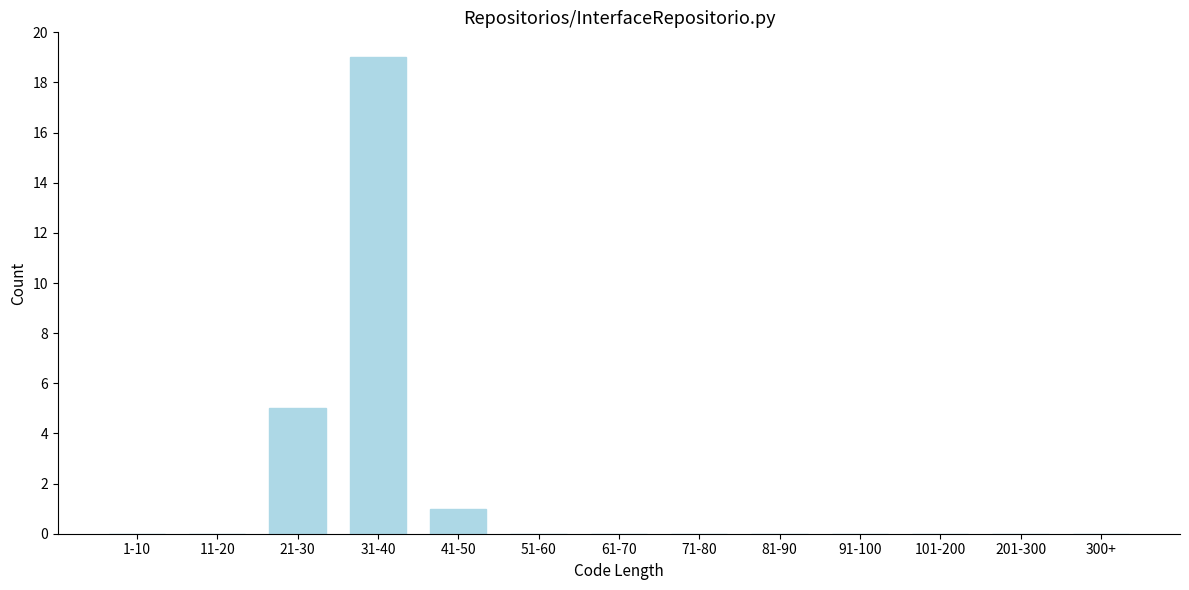

Reading right to left, transcribe all the data shown in this chart.

300+=0	201-300=0	101-200=0	91-100=0	81-90=0	71-80=0	61-70=0	51-60=0	41-50=1	31-40=19	21-30=5	11-20=0	1-10=0